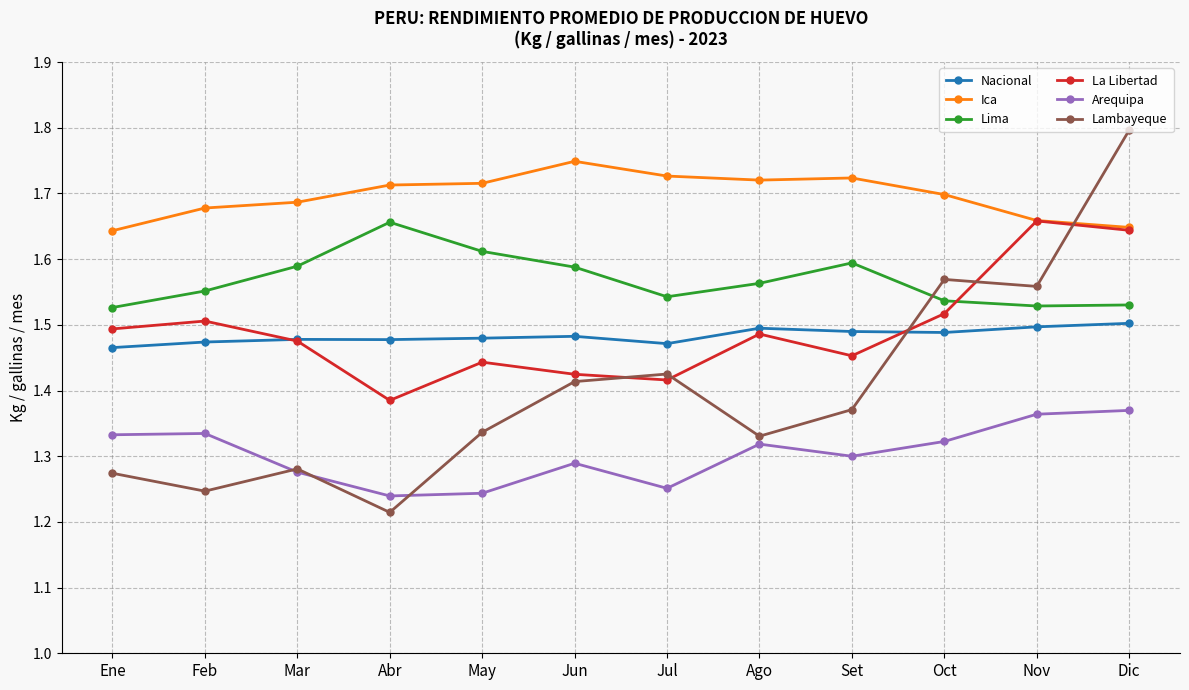

Count the Arequipa values in the range 1 to 2.

12